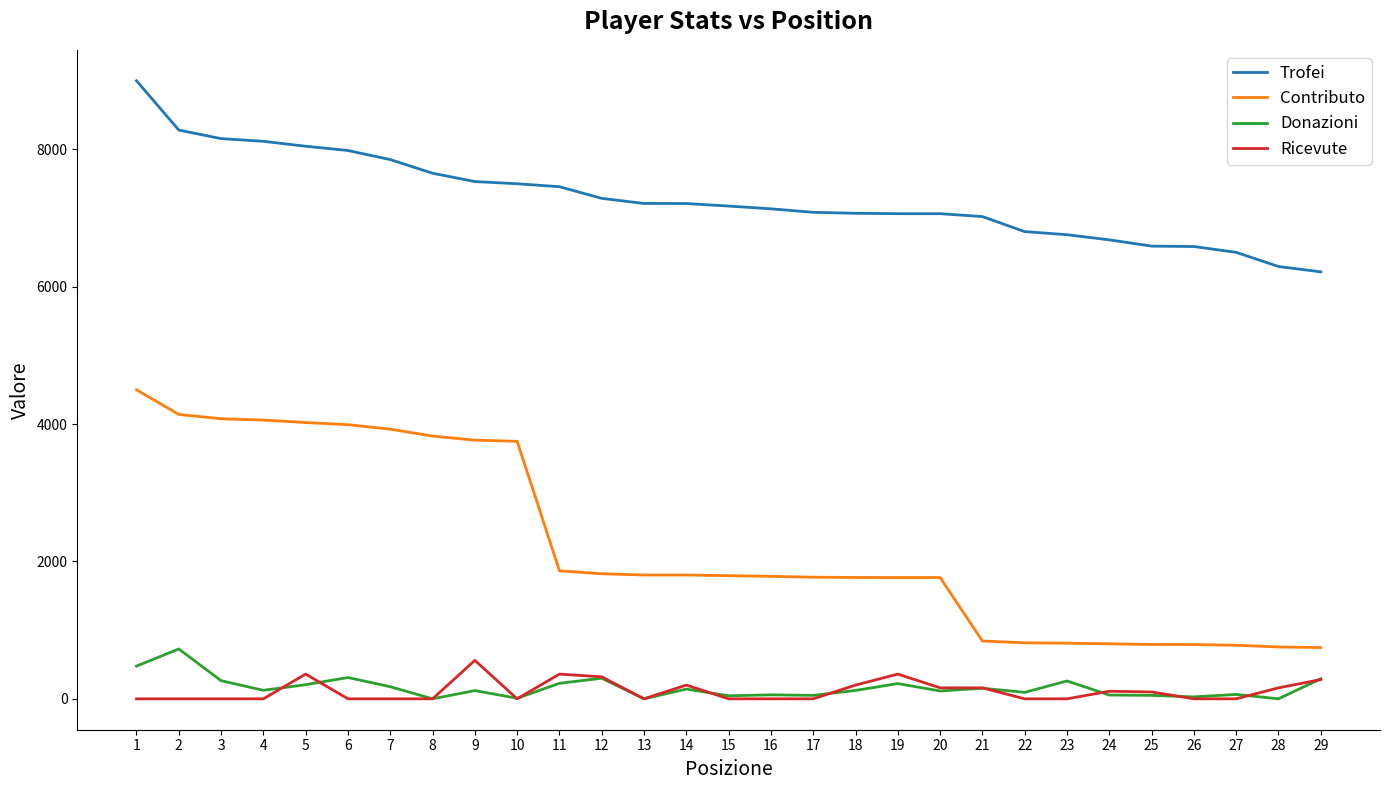

Which series has the largest total across all categories?

Trofei